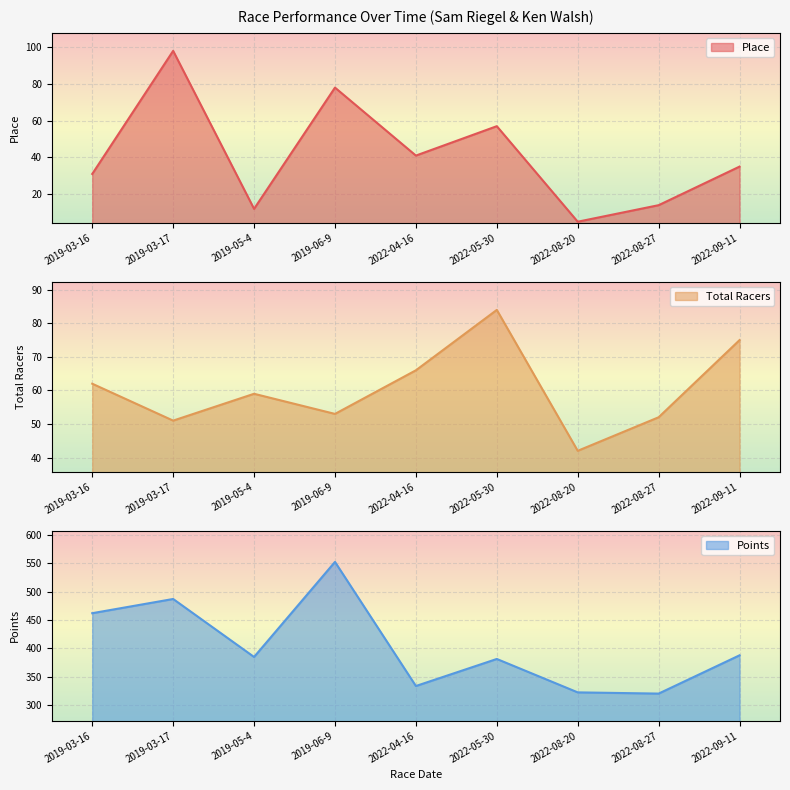

The value of Place at 2019-03-17 is 43.5. True or false?

False